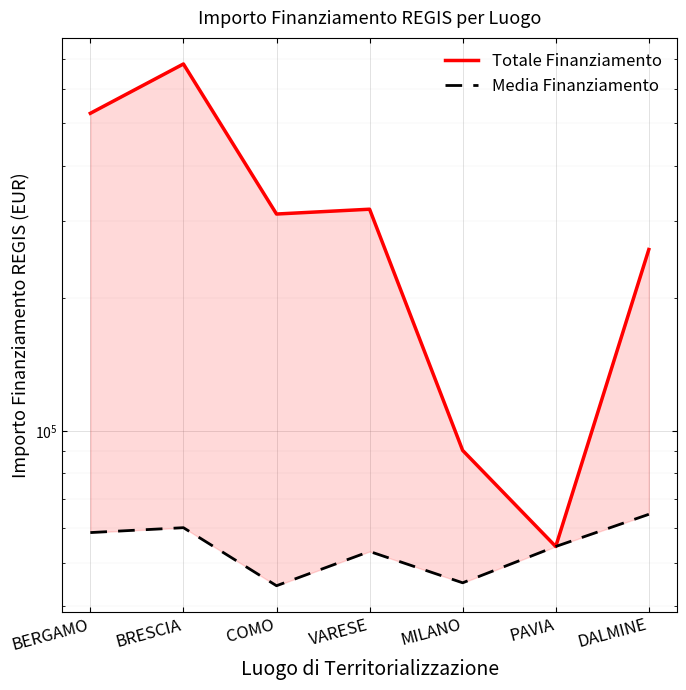

Count the number of categories in the chart.

7